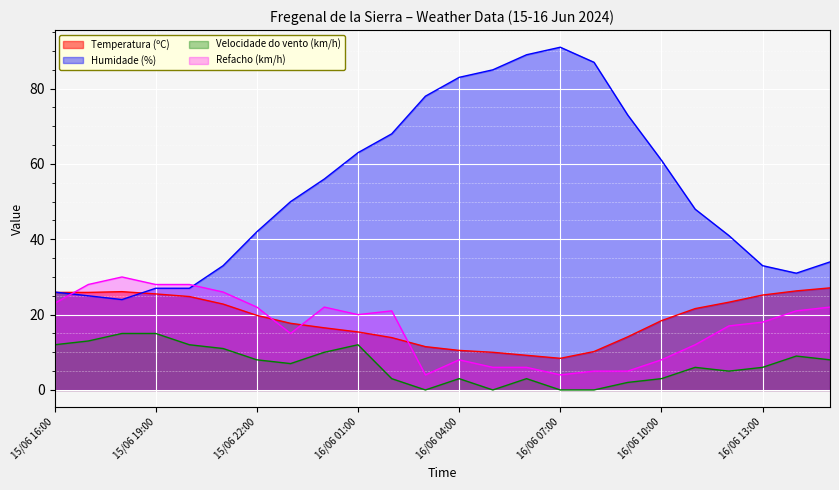

What is the sum of all Humidade (%) values?

1275.0